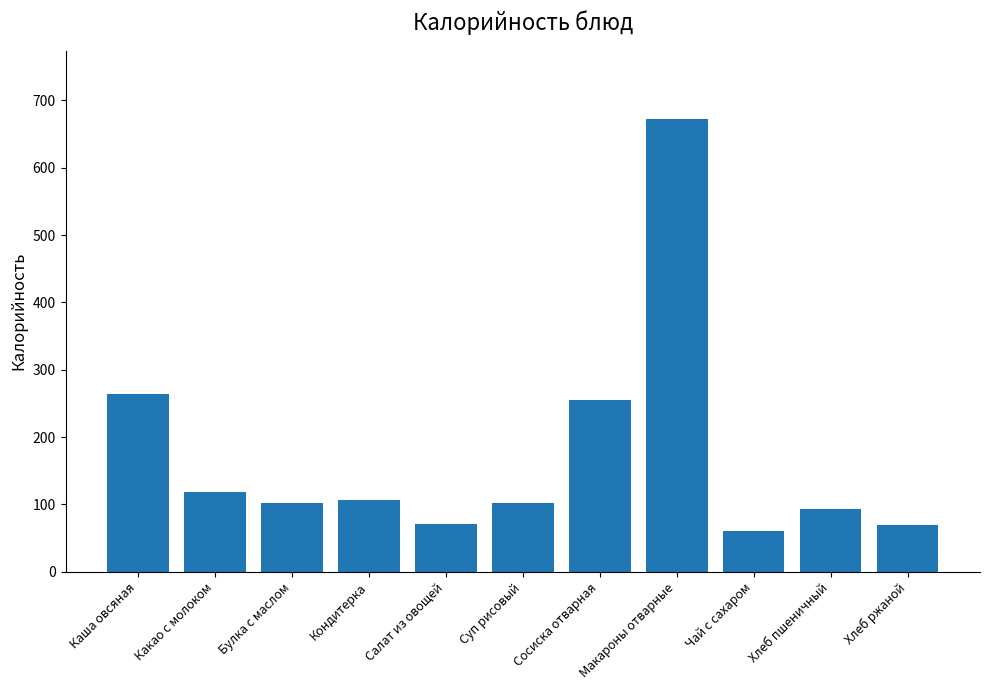

How many series are shown in this chart?

1